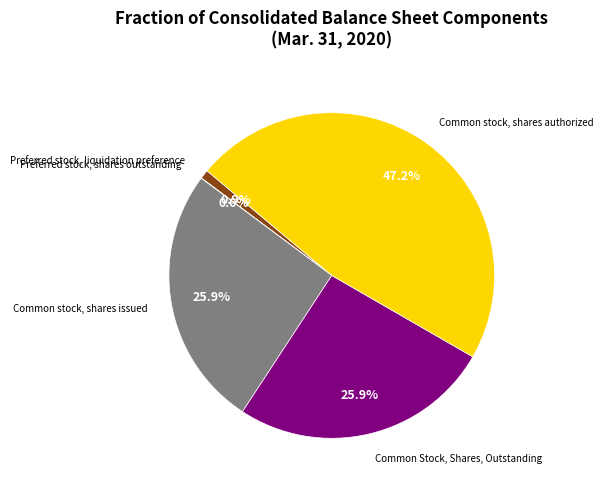

Does any single category account for the majority?

No